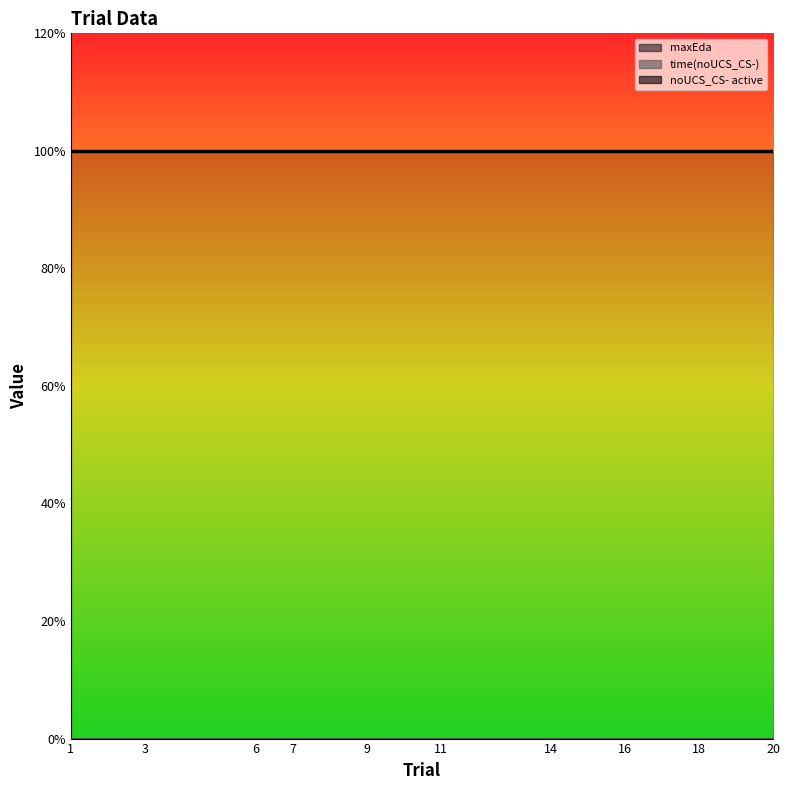

True or false: maxEda and noUCS_CS- active cross at least once.

False